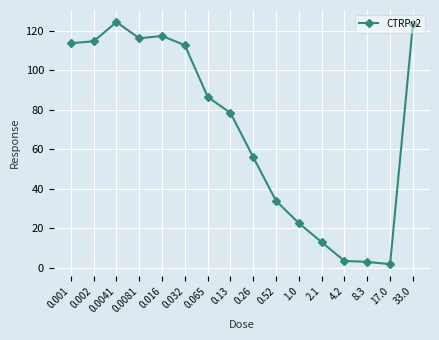

True or false: the data shows 12.9 at 2.1.

True